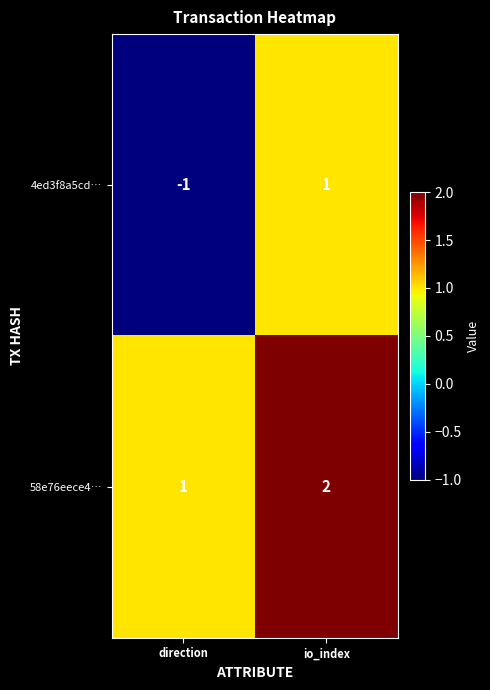

Which series has the widest spread of values?

4ed3f8a5cd…